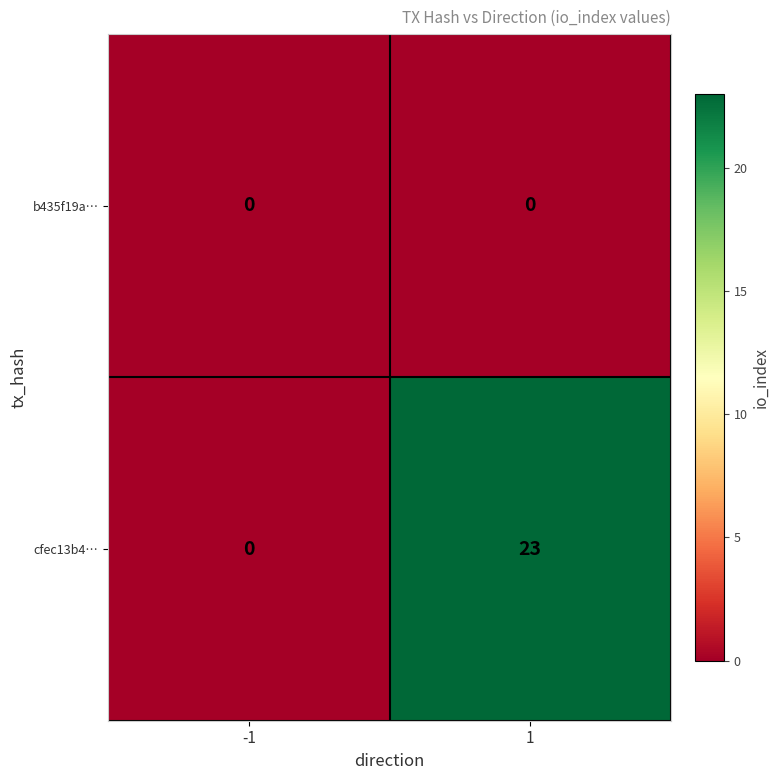

Count the number of categories in the chart.

2